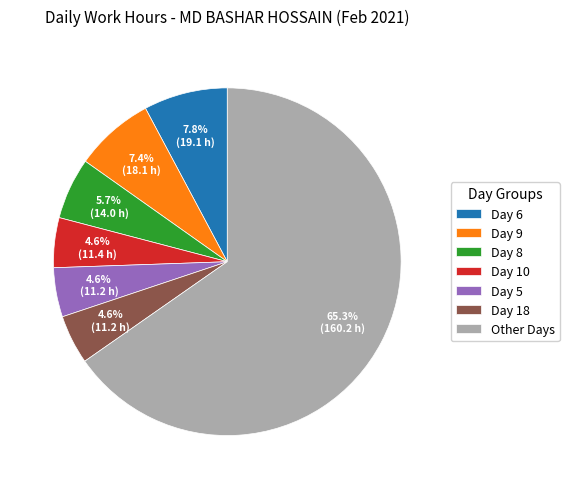

Which has a higher value, Day 10 or Day 6?

Day 6